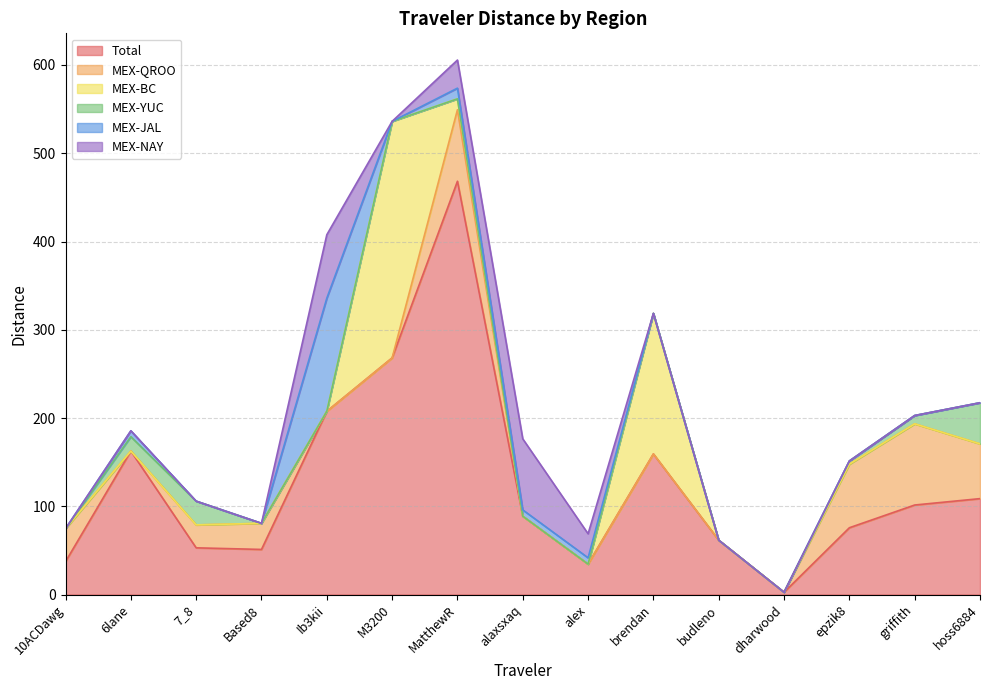

How many interior local valleys does the Total series have?

3